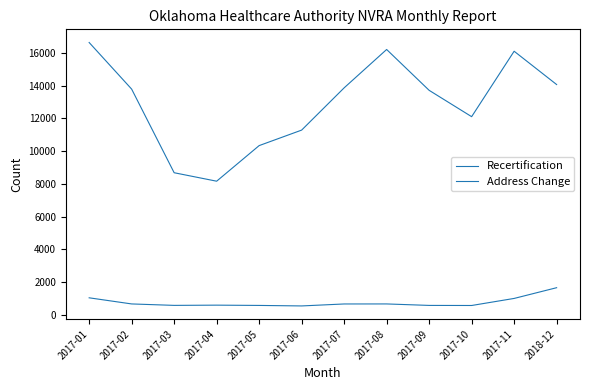

Is this an area chart (filled region under the line)?

No